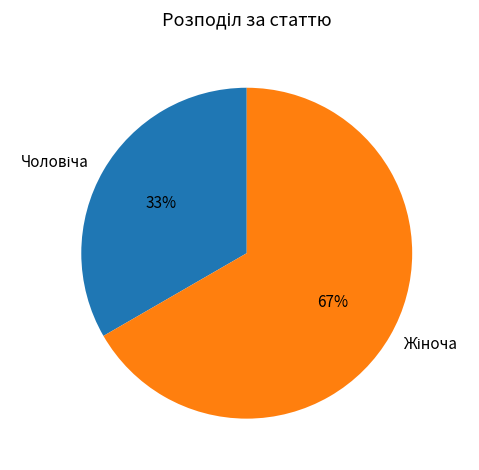

Is there a majority slice in this chart?

Yes